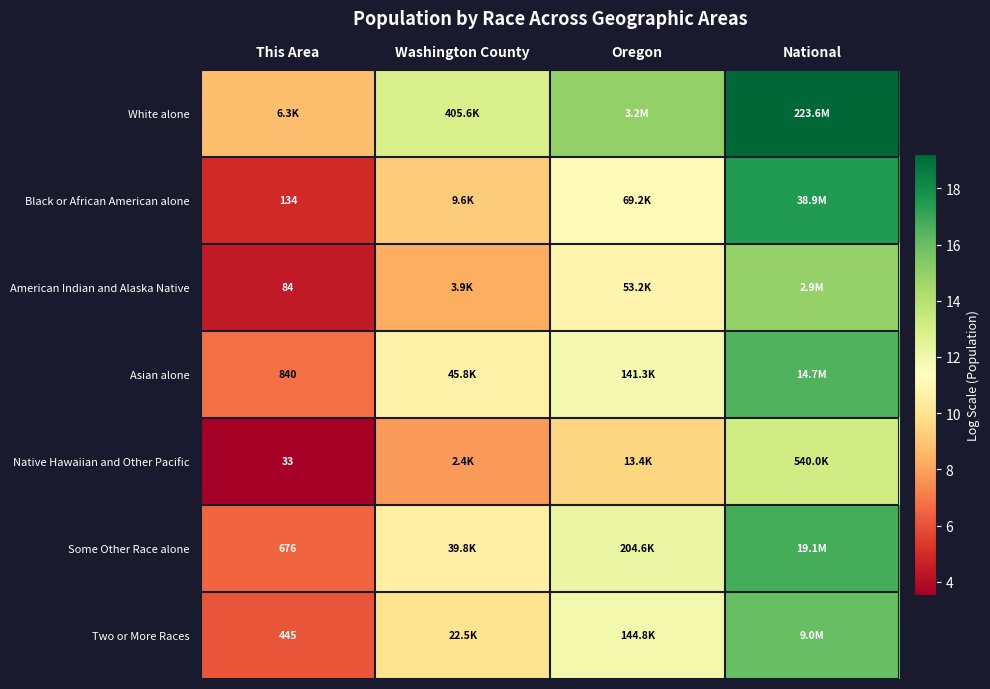

How many distinct data groups are displayed?

7